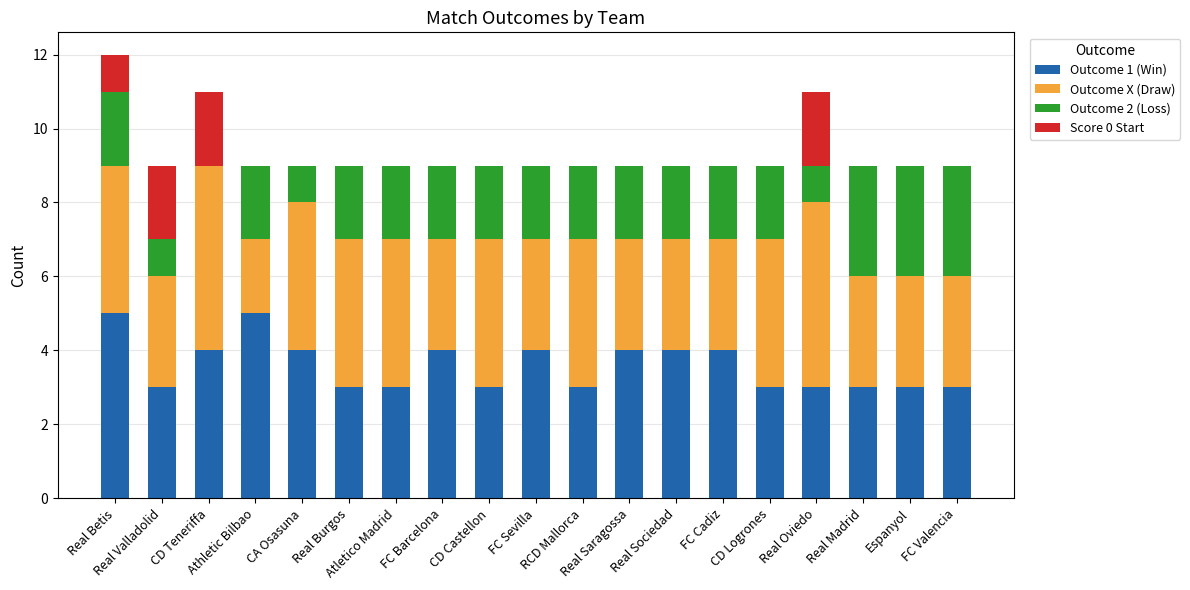

The value of Outcome 1 (Win) at Espanyol is 3. True or false?

True